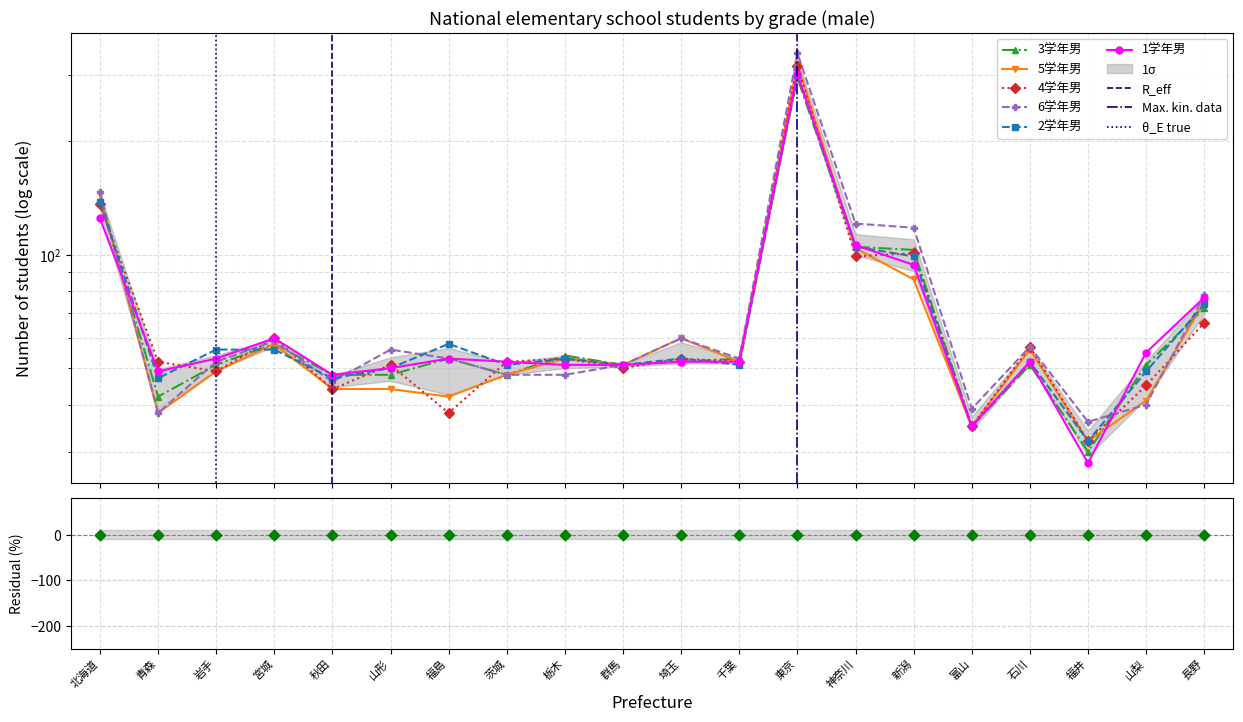

Which series reaches the maximum Y coordinate?

6学年男